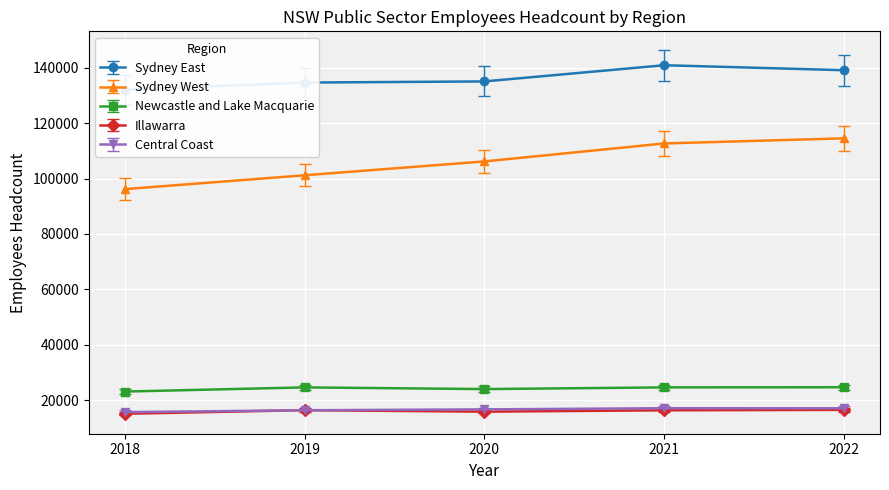

Does the chart display data point markers on the line(s)?

Yes